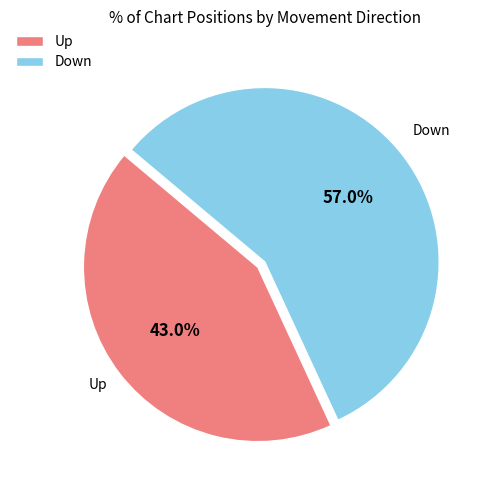

What percentage do Down and Up together represent?

100.0%